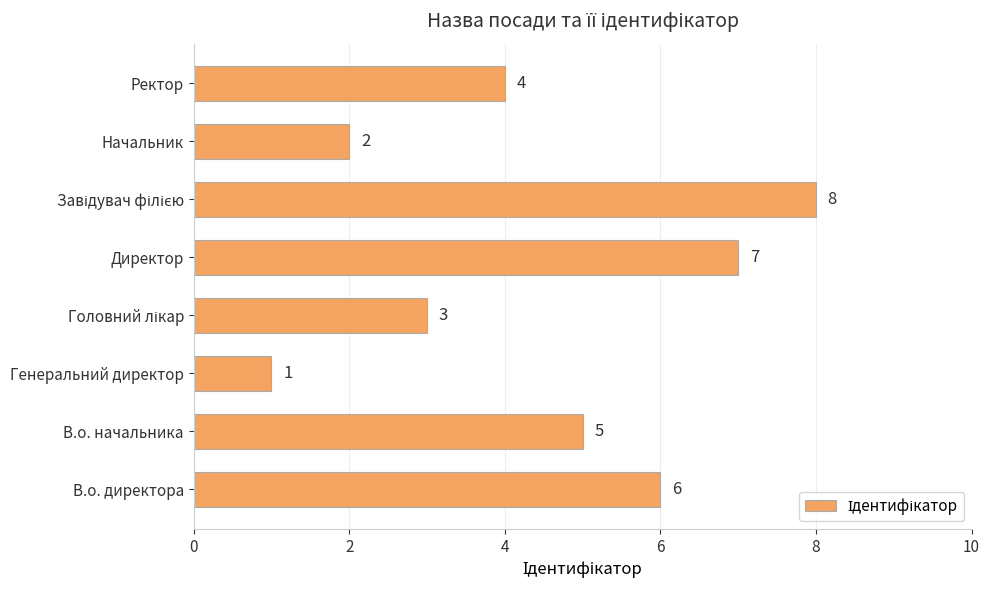

True or false: the data shows 2 at В.о. директора.

False